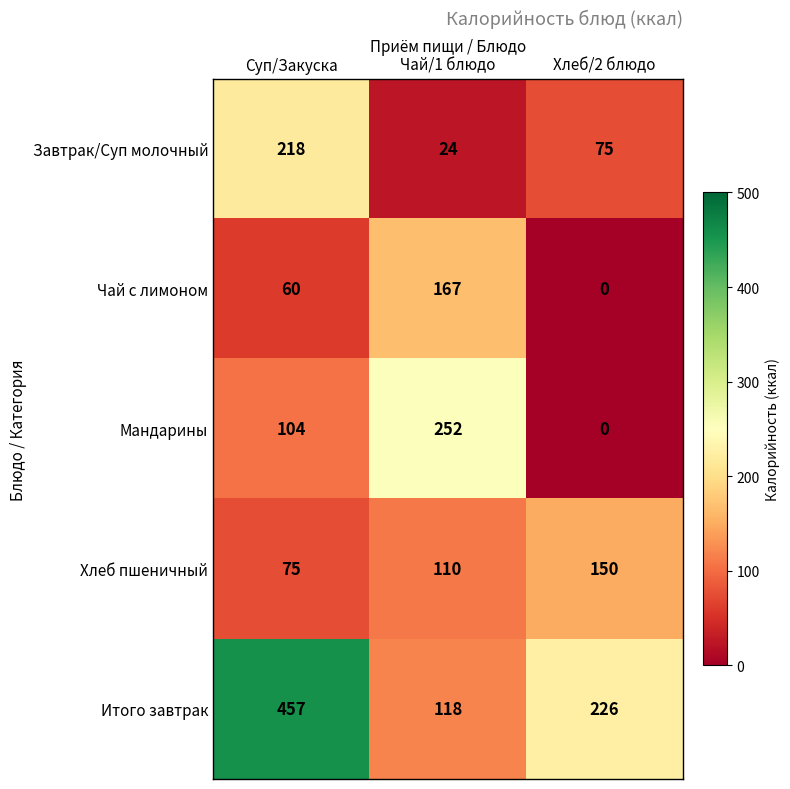

Which series has the largest total across all categories?

Итого завтрак